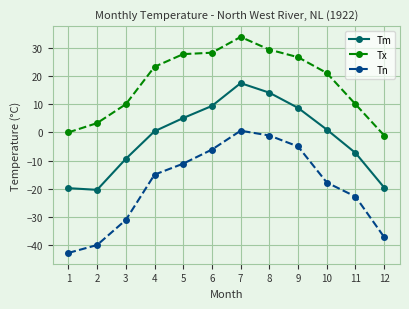

Rank the series by their average value, from lowest to highest.

Tn, Tm, Tx